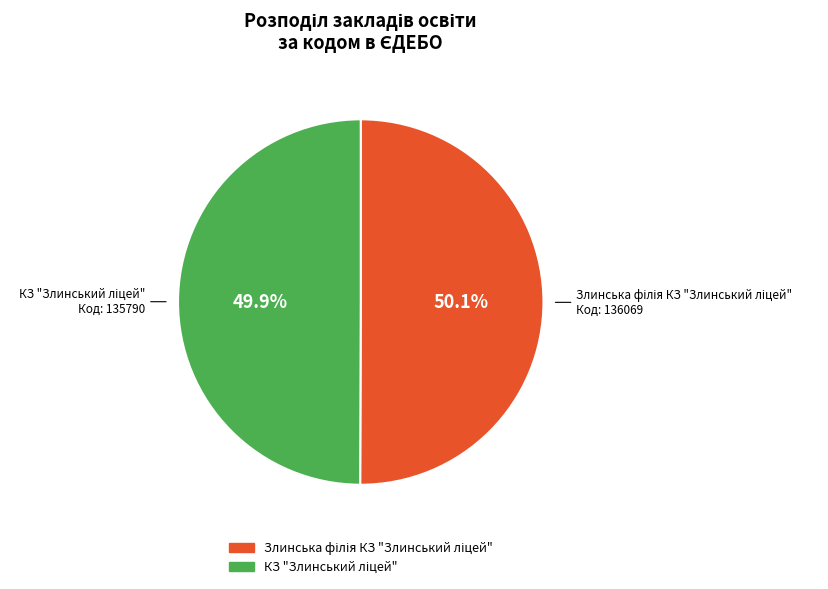

Does any single category account for the majority?

Yes